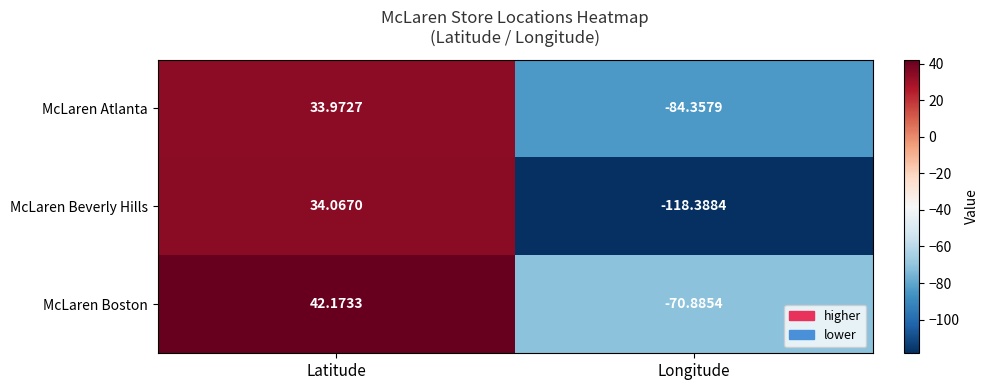

Which series changed the most between Latitude and Longitude?

McLaren Beverly Hills